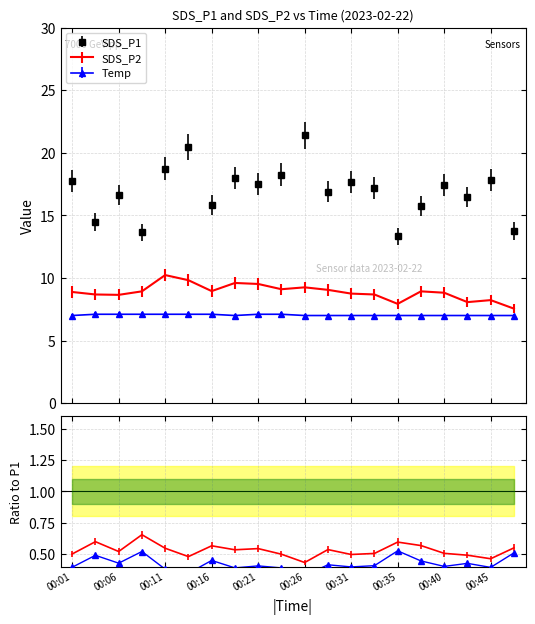

What is the value of the Temp point at the 9th from the left?

7.1